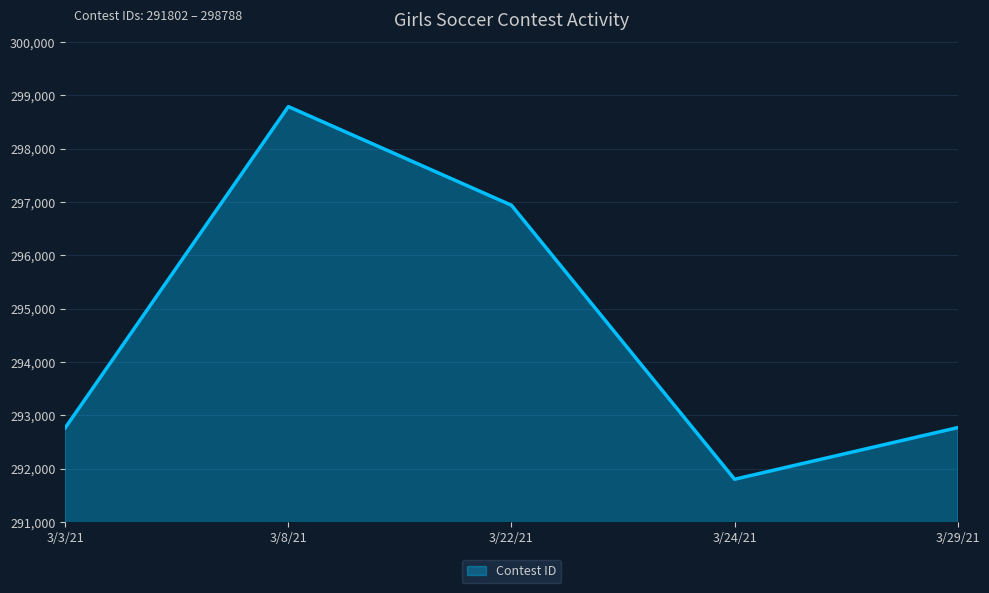

What is the maximum value shown in the chart?

298788